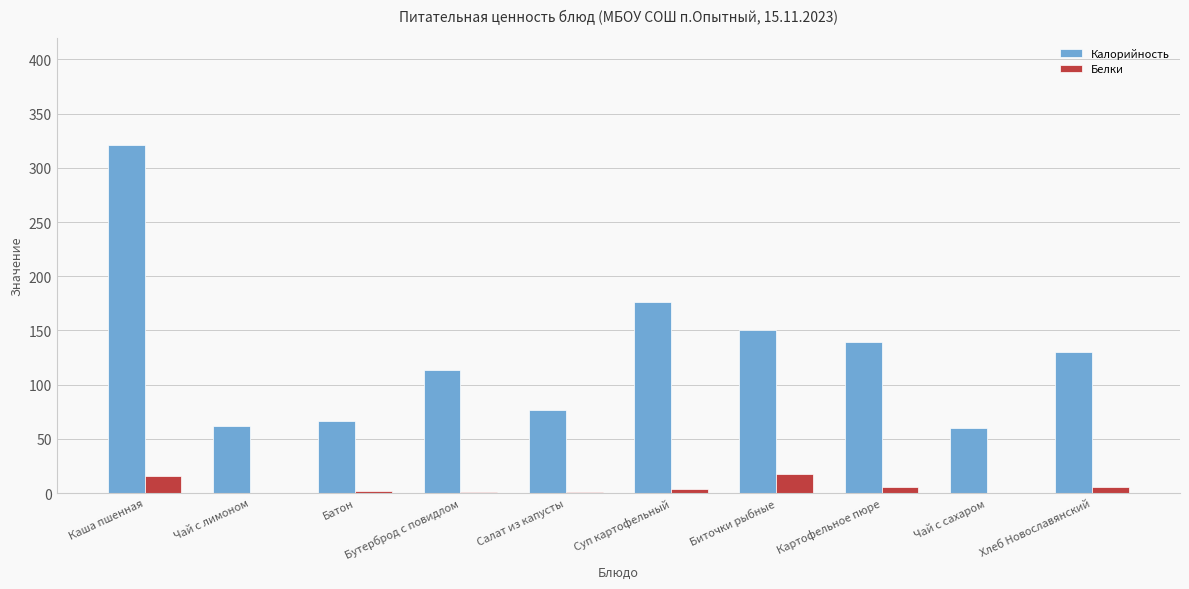

Is it true that Калорийность equals 139.4 at Картофельное пюре?

True